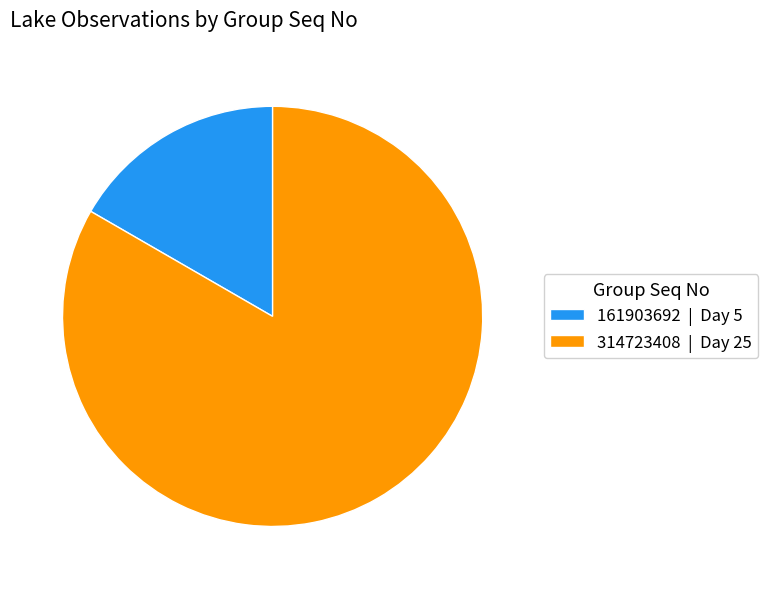

Which has a higher value, 314723408 | Day 25 or 161903692 | Day 5?

314723408 | Day 25